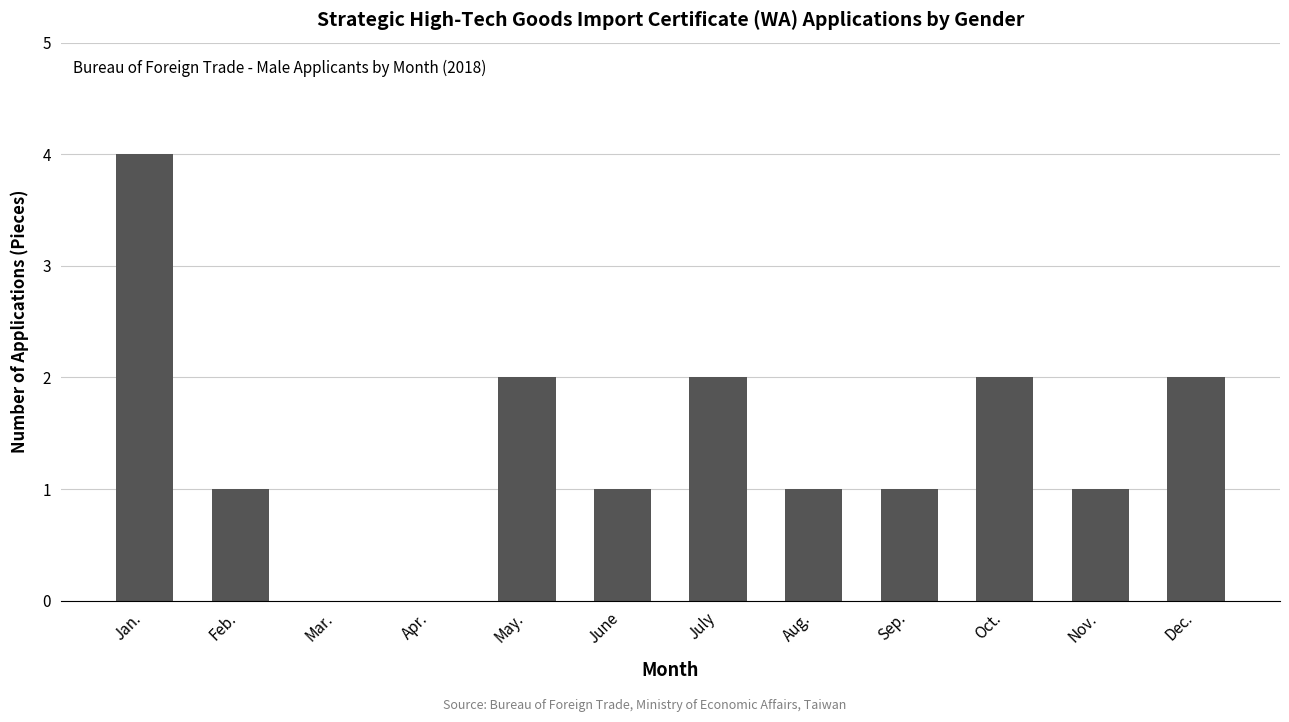

Is it true that the value at Aug. is 1?

True